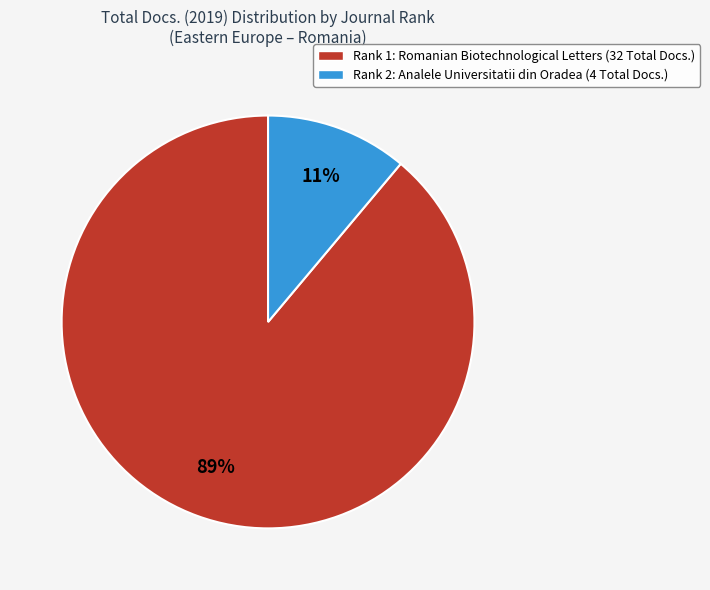

How many slices are in this pie chart?

2